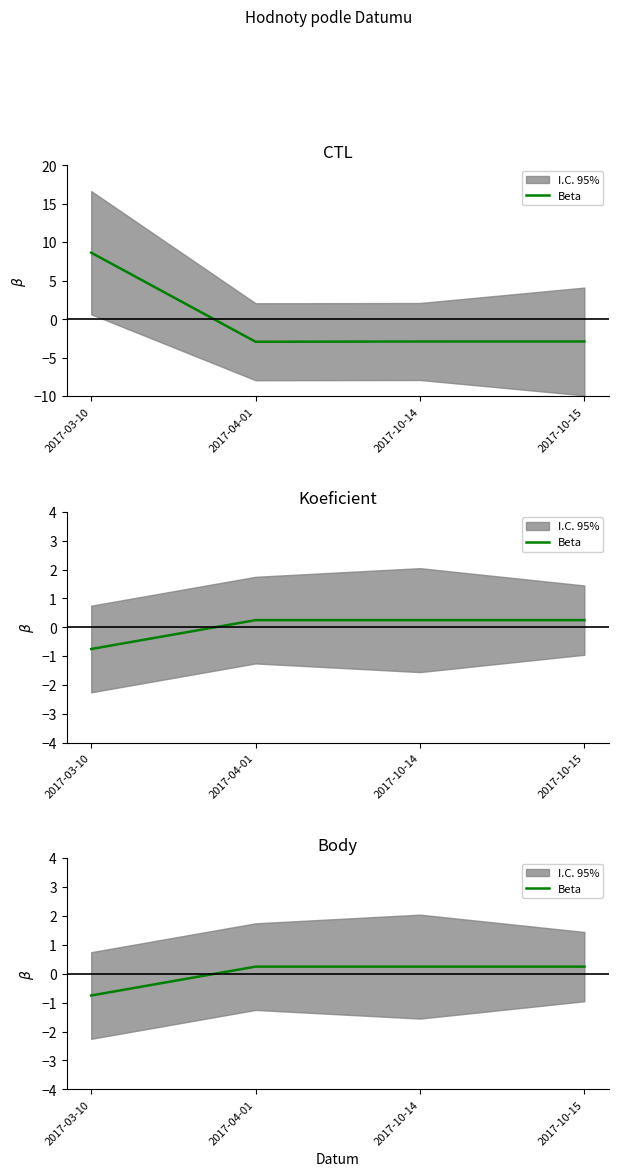

Where is the data nearest to the value 0?

2017-04-01